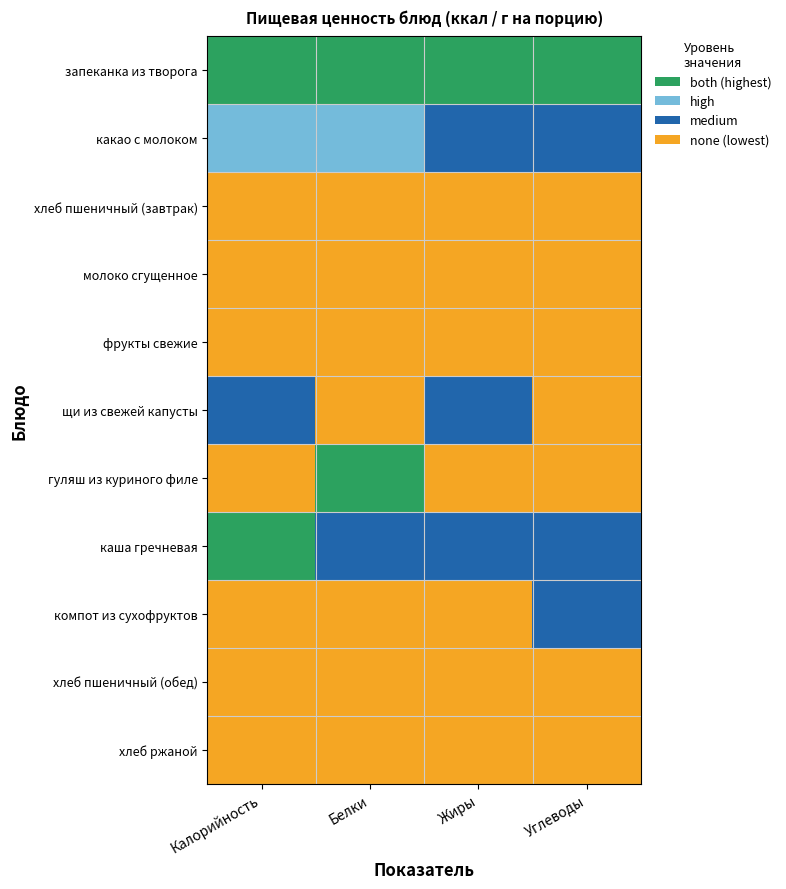

Between Белки and Жиры, which is larger?

Белки